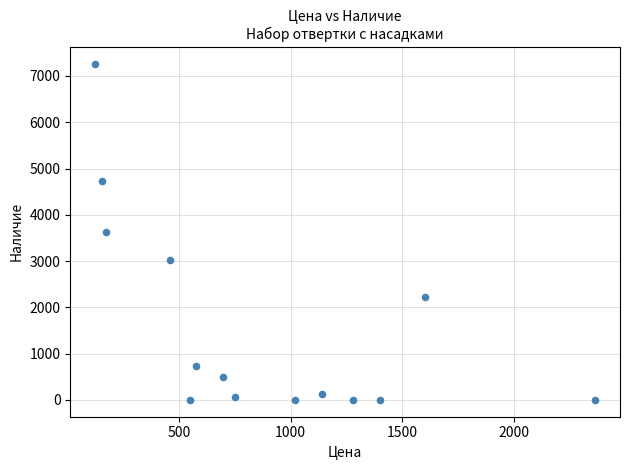

What is the range of Y values (max minus min)?

7264